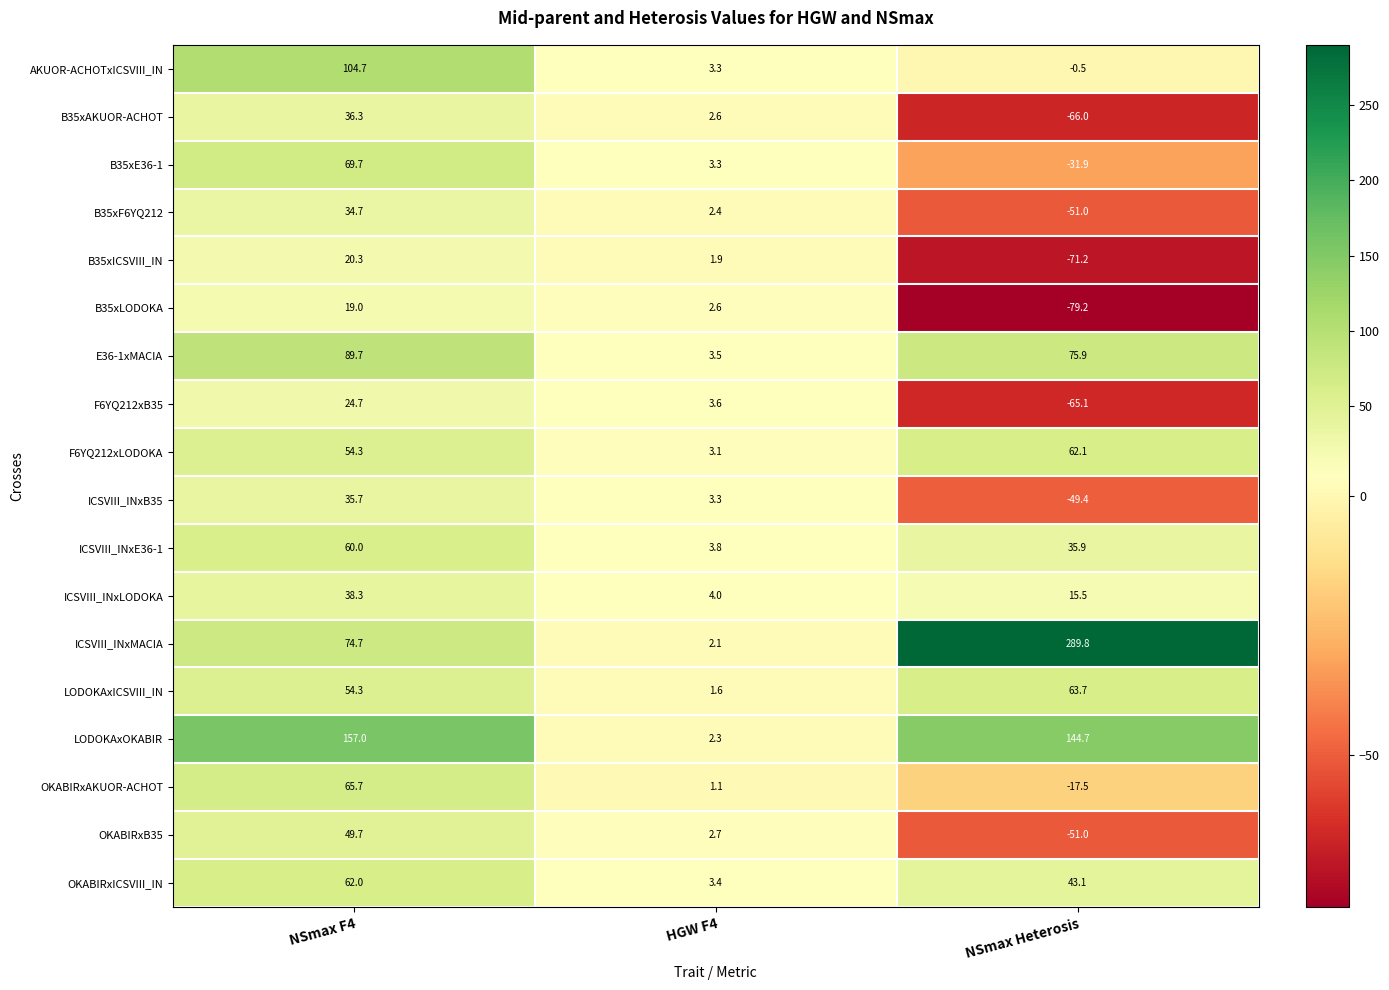

Rank the categories by B35xICSVIII_IN value from highest to lowest.

NSmax F4, HGW F4, NSmax Heterosis